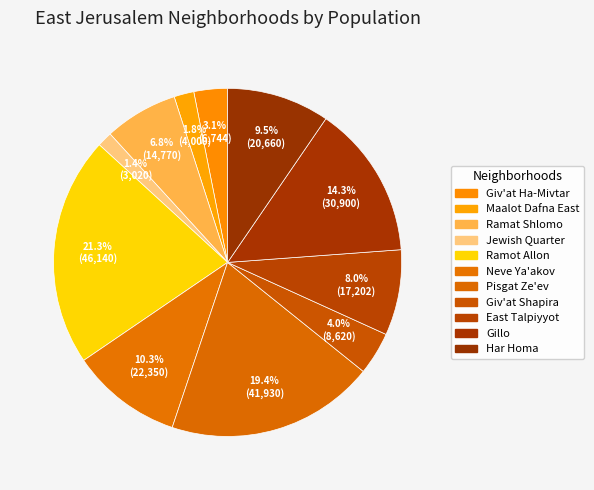

How many segments does this pie chart have?

11